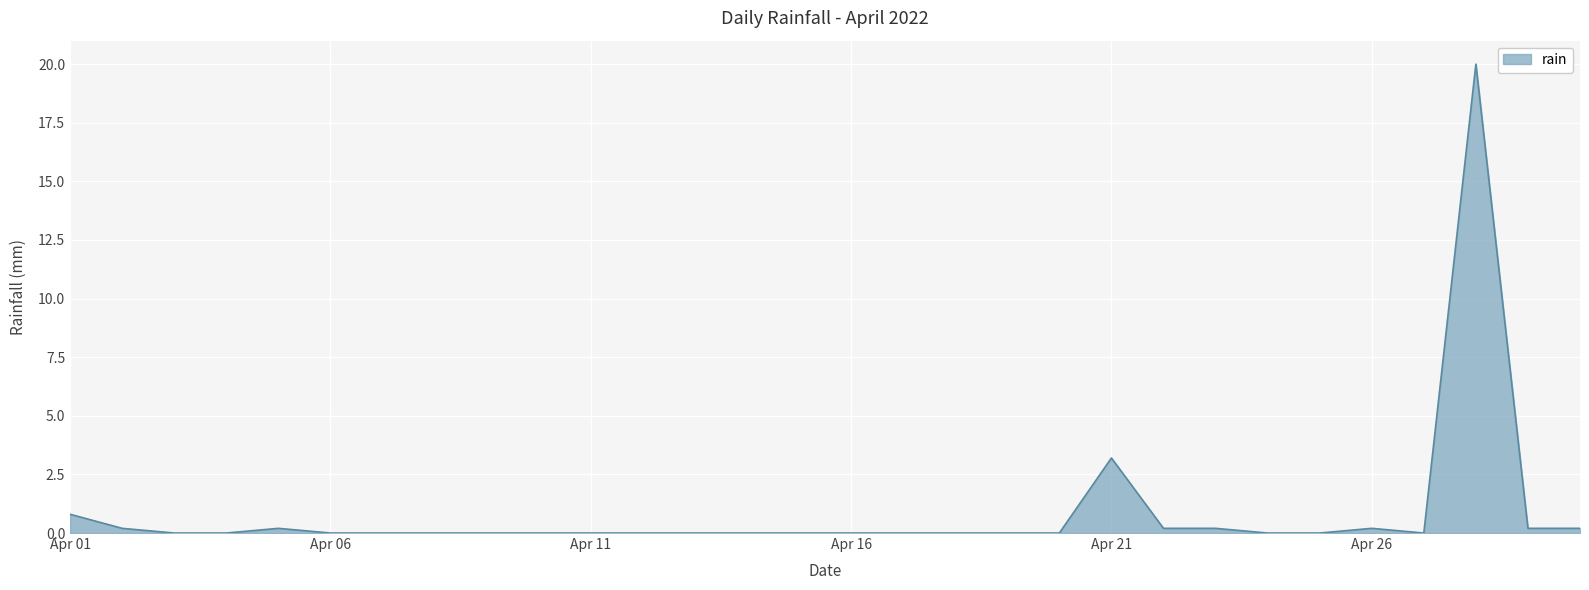

Reading right to left, extract all data points from this chart.

0.2	0.2	20.0	0.0	0.2	0.0	0.0	0.2	0.2	3.2	0.0	0.0	0.0	0.0	0.0	0.0	0.0	0.0	0.0	0.0	0.0	0.0	0.0	0.0	0.0	0.2	0.0	0.0	0.2	0.8